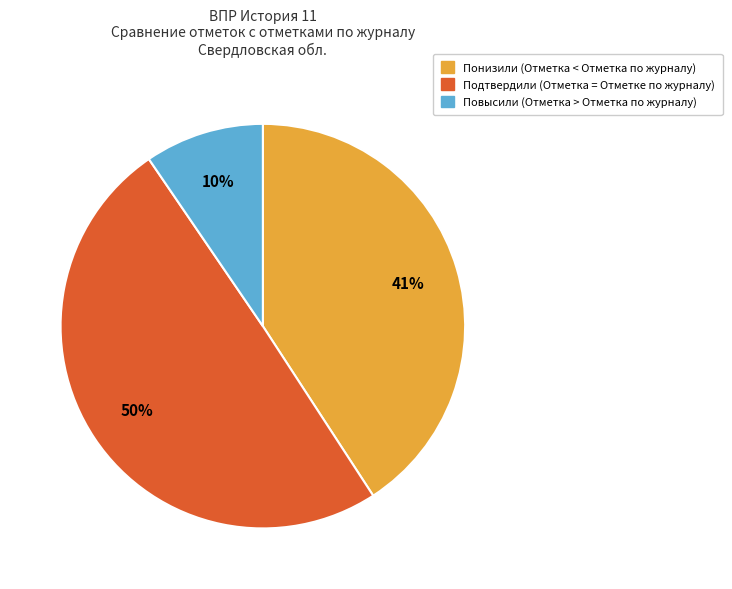

Rank the categories by value from lowest to highest.

Повысили (Отметка > Отметка по журналу), Понизили (Отметка < Отметка по журналу), Подтвердили (Отметка = Отметке по журналу)